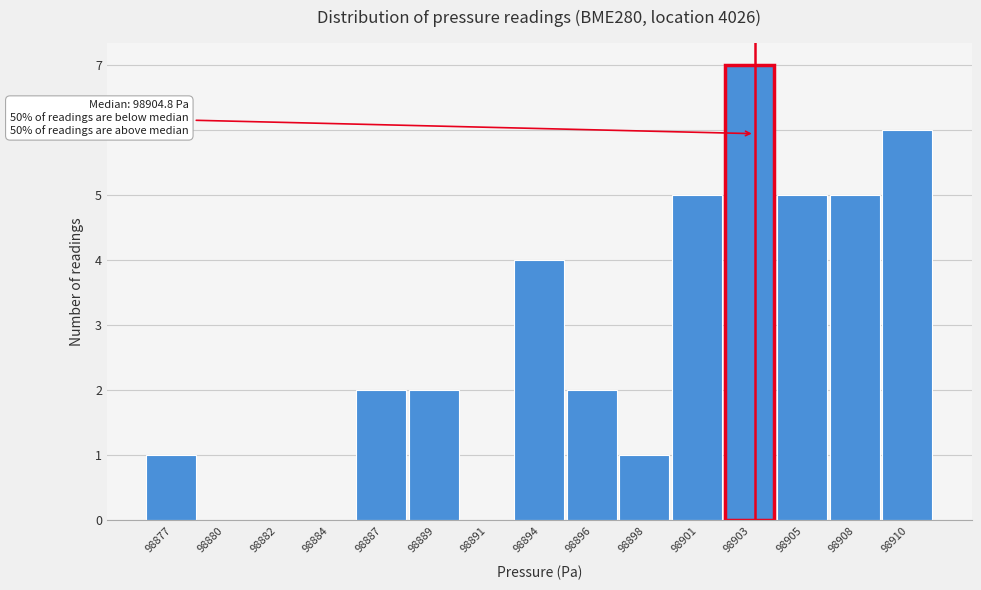

Reading left to right, transcribe all the data shown in this chart.

98877=1	98880=0	98882=0	98884=0	98887=2	98889=2	98891=0	98894=4	98896=2	98898=1	98901=5	98903=7	98905=5	98908=5	98910=6